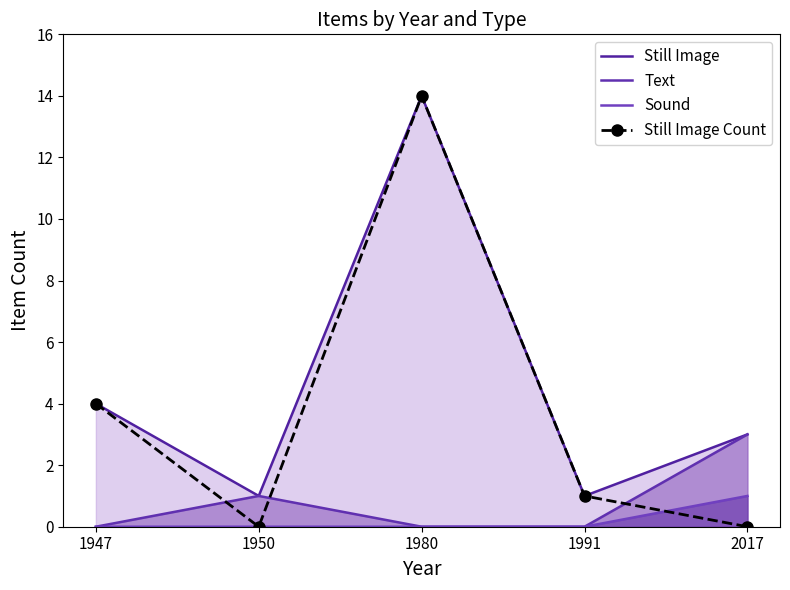

How many data points in Text are above 0?

2